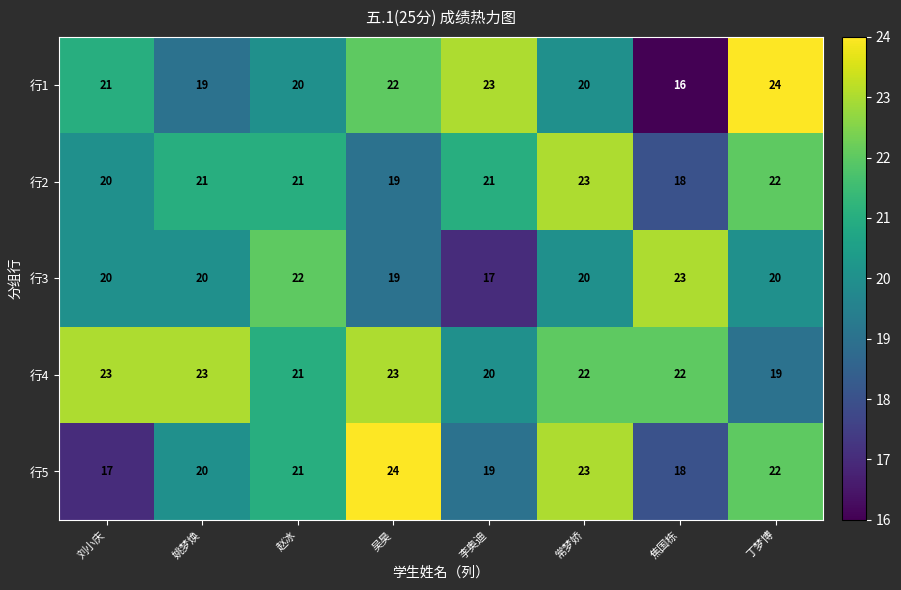

What is the average value of the 行2 series?

21